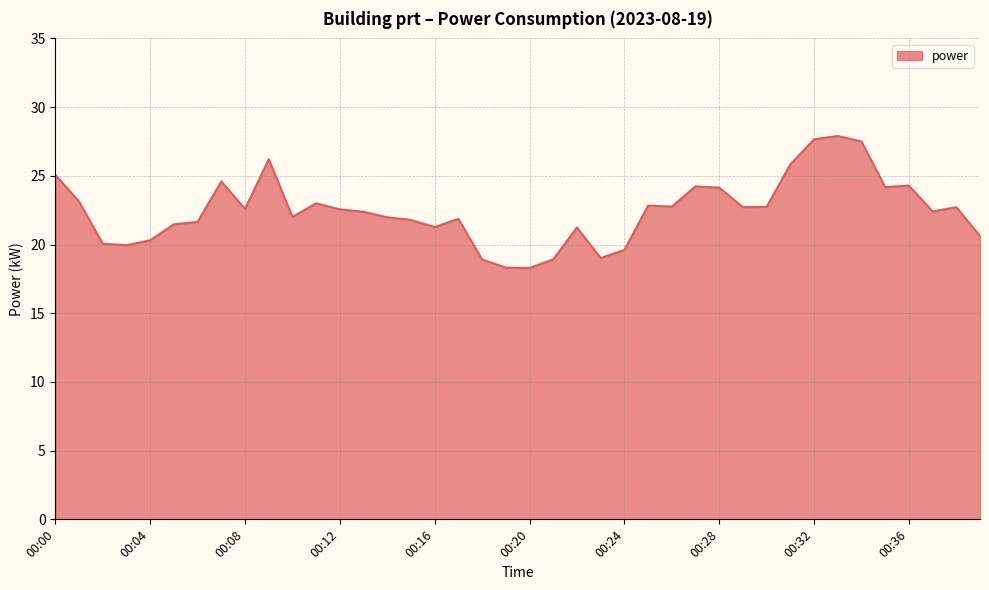

Does the chart have visible grid lines?

Yes